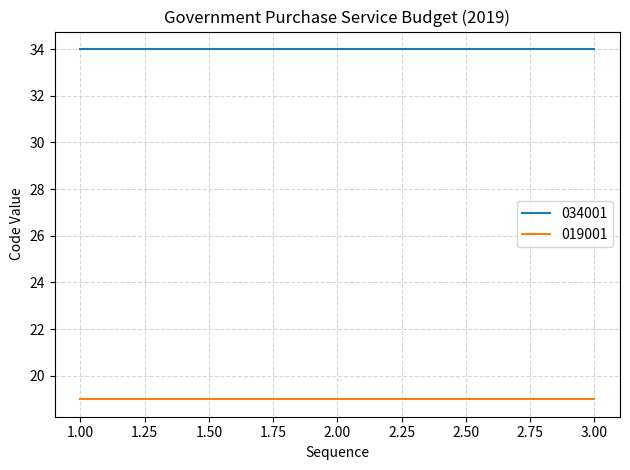

At 1.00, list the series in order from largest to smallest.

034001, 019001